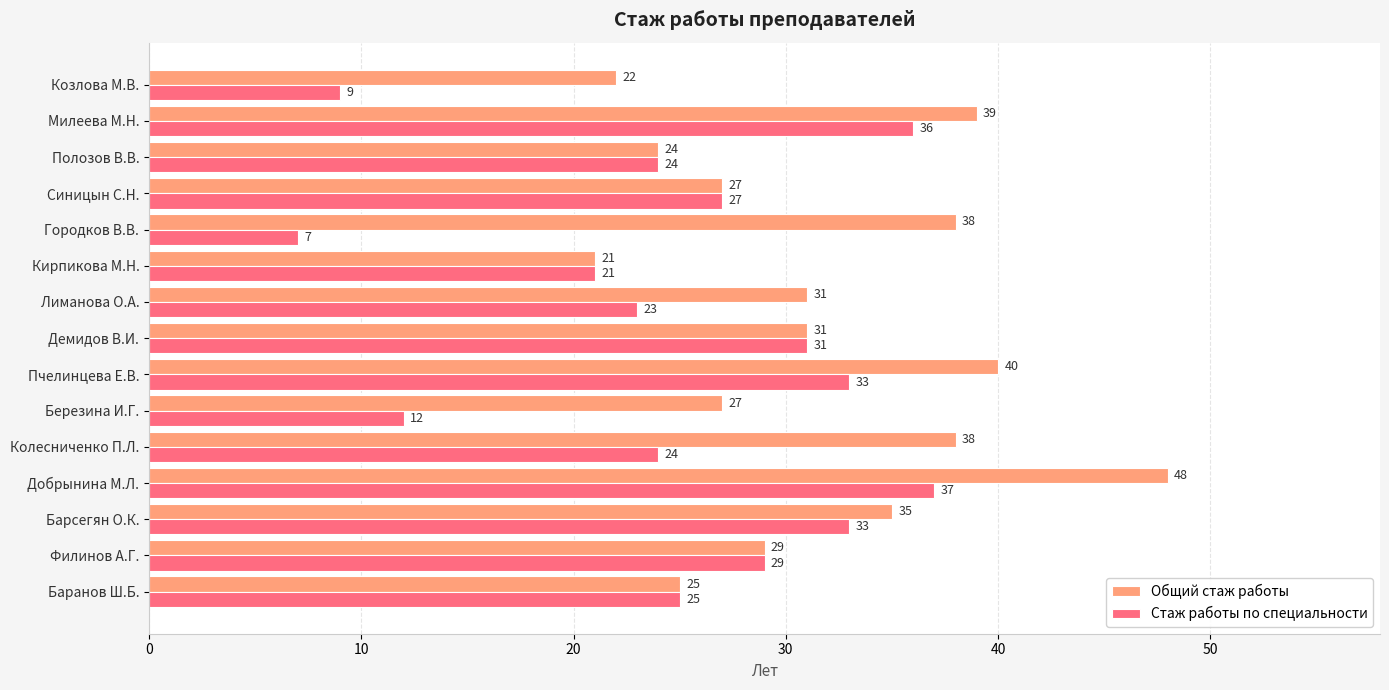

How many distinct data groups are displayed?

2